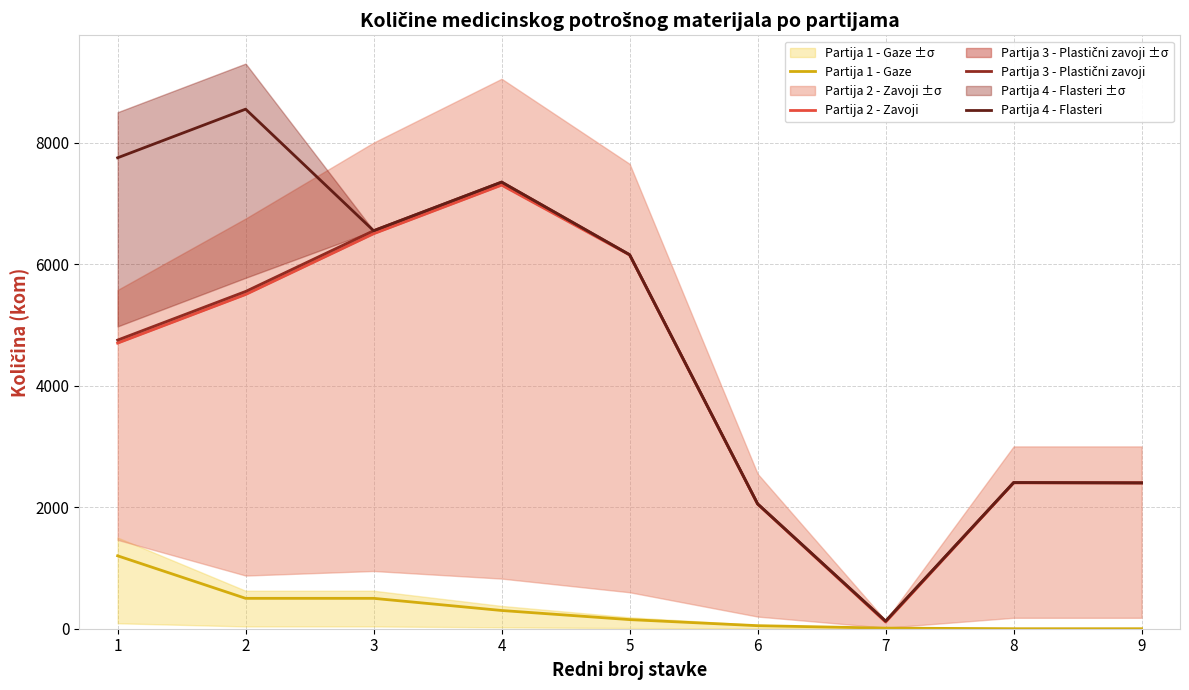

What is the difference between the second highest and minimum values in the Partija 3 - Plastični zavoji series?

6425